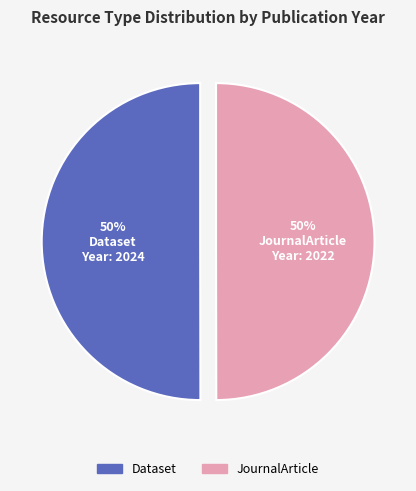

To the nearest percent, what is the combined percentage of Dataset and JournalArticle?

100%